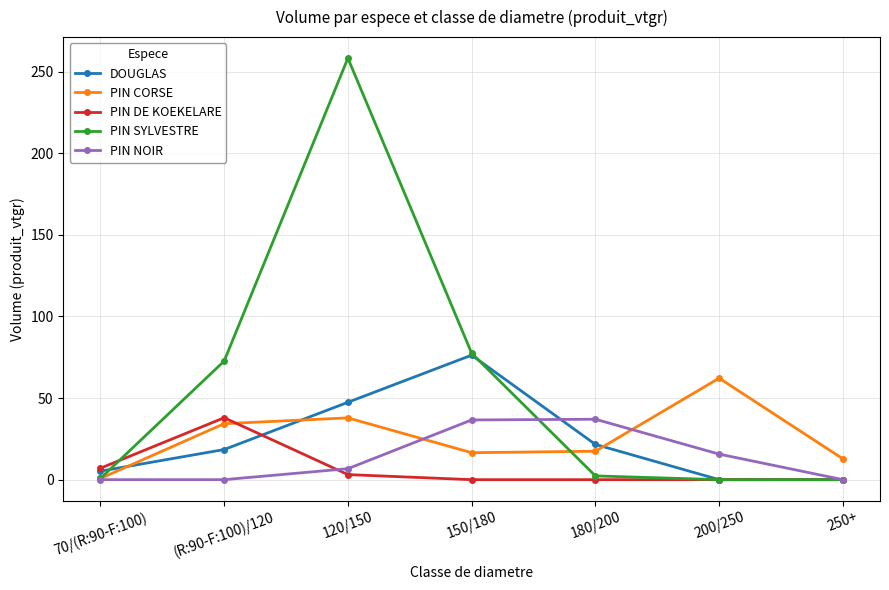

At which category does the chart reach its peak across all series?

120/150